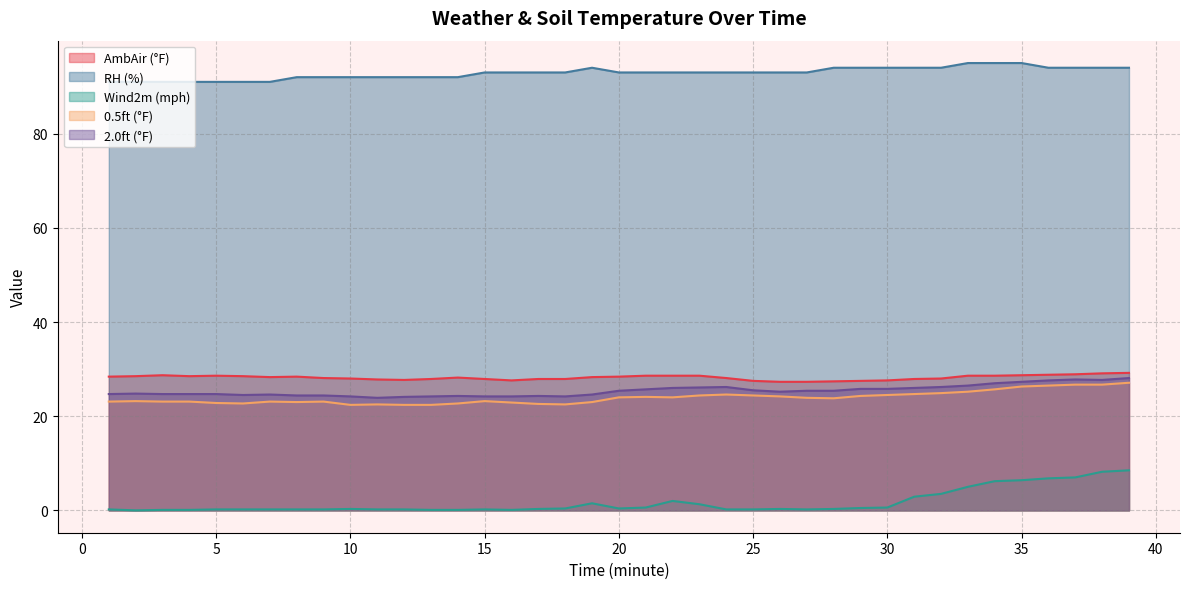

At which category is the sum across all series the highest?

39